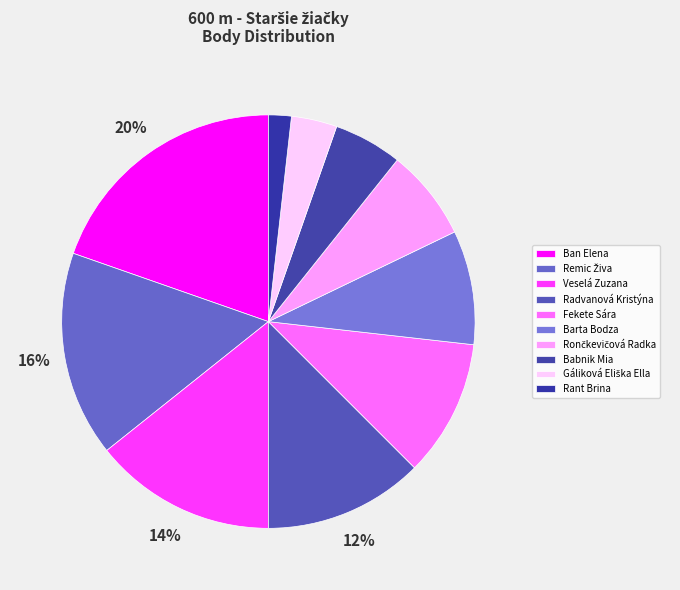

The Gáliková Eliška Ella slice represents 4% of the pie. True or false?

True